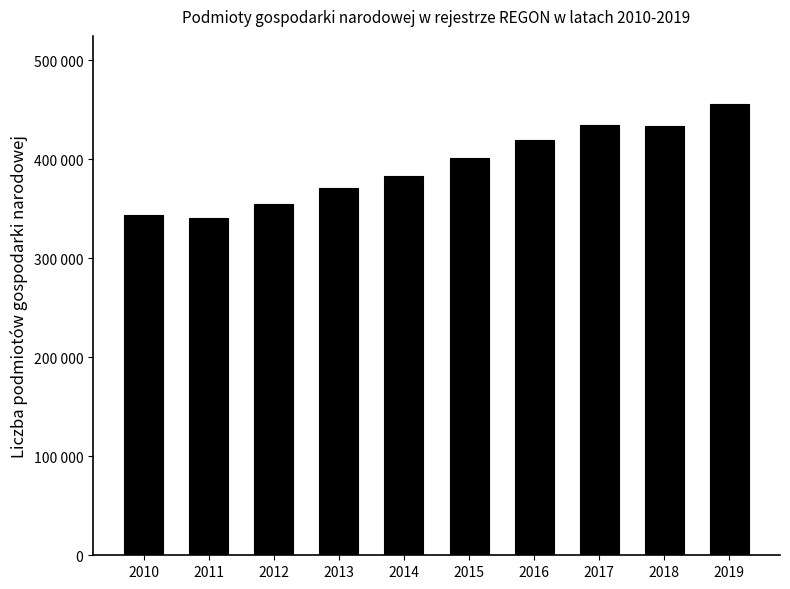

List the labels in order of value, smallest first.

2011, 2010, 2012, 2013, 2014, 2015, 2016, 2018, 2017, 2019